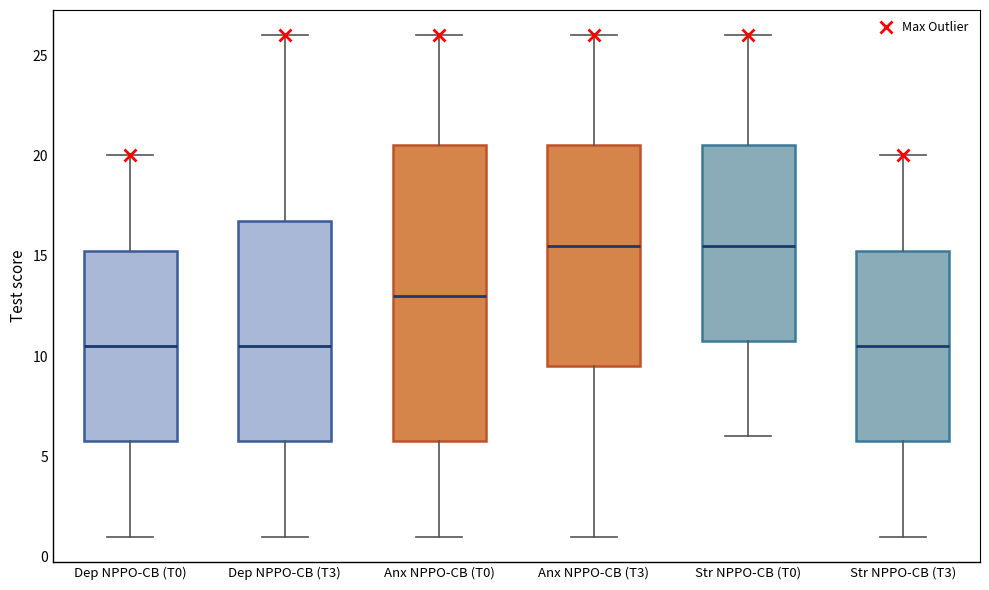

Where does the median line of the box for Dep NPPO-CB (T0) sit on the y-axis? The values are not printed on the chart, so give them approximately, as read against the axis.

10.5